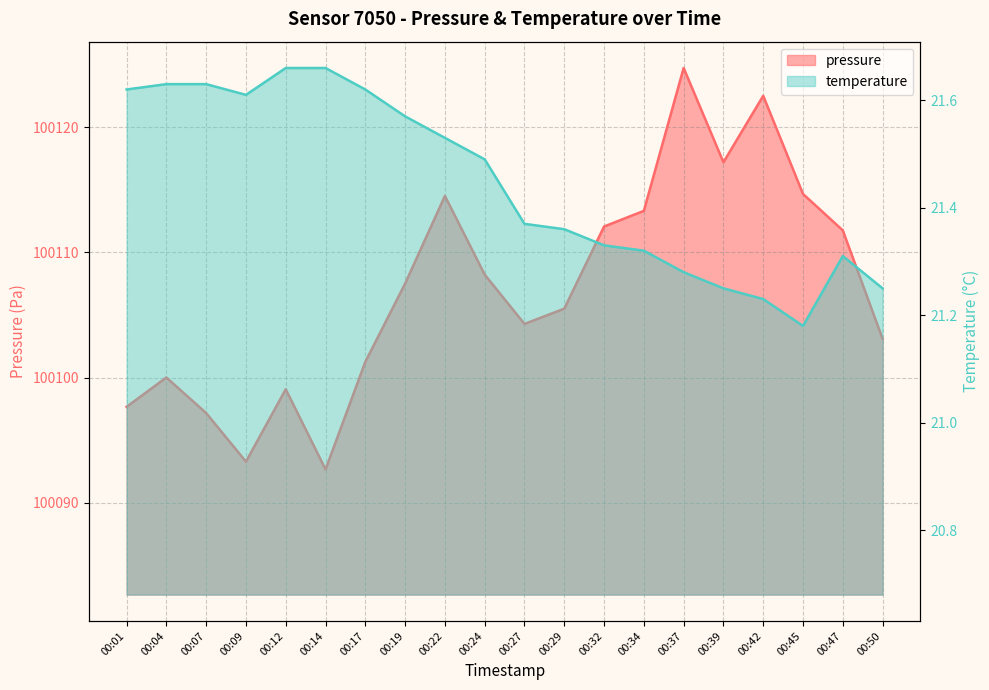

List the series in order of their overall mean, highest first.

pressure, temperature